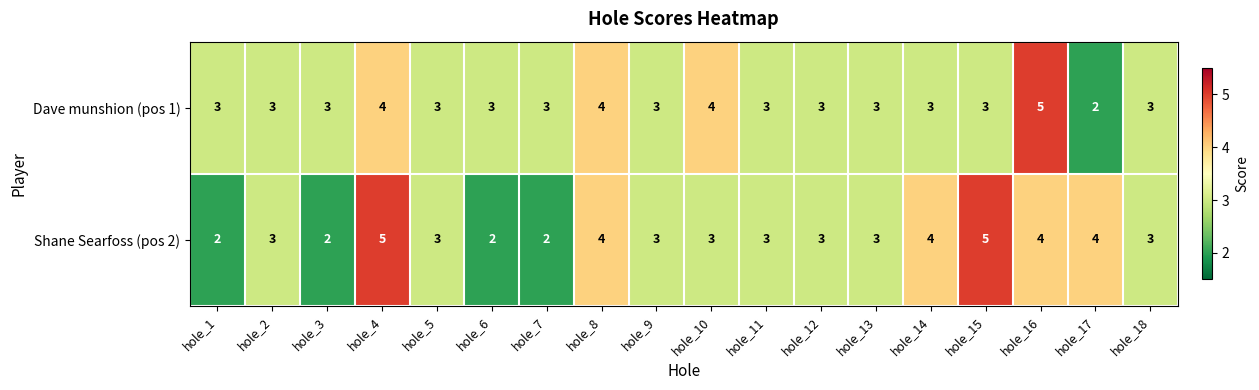

How many series are shown in this chart?

2